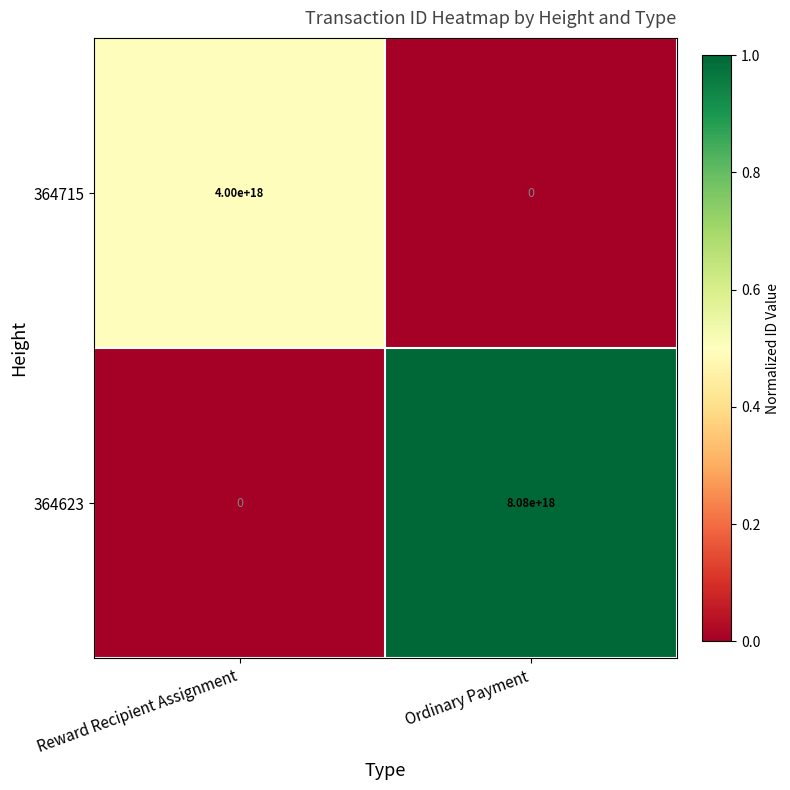

How many values in the 364715 series are below 4000000000000000000?

1